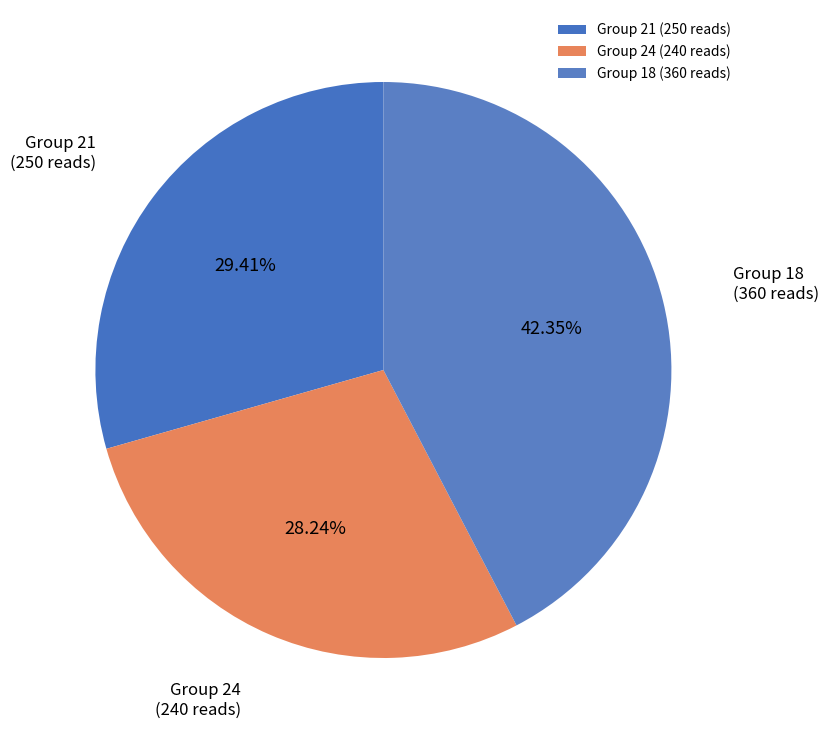

Between Group 24 (240 reads) and Group 18 (360 reads), which is larger?

Group 18 (360 reads)